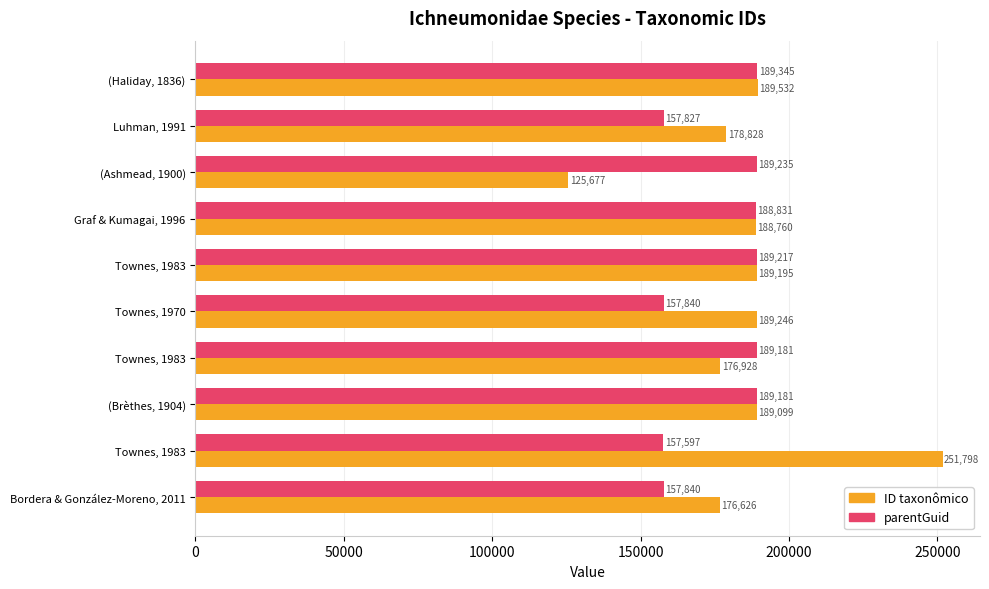

What are all the series names shown in the legend?

ID taxonômico, parentGuid